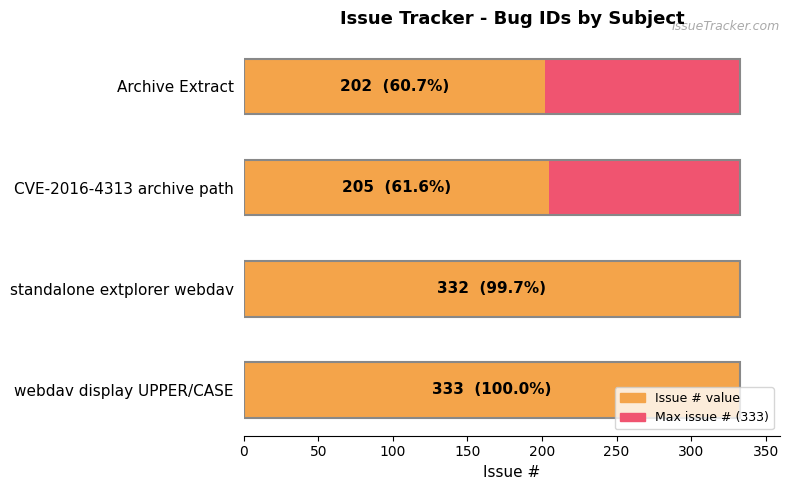

Is it true that Max value (333) equals 1.0 at 0?

False